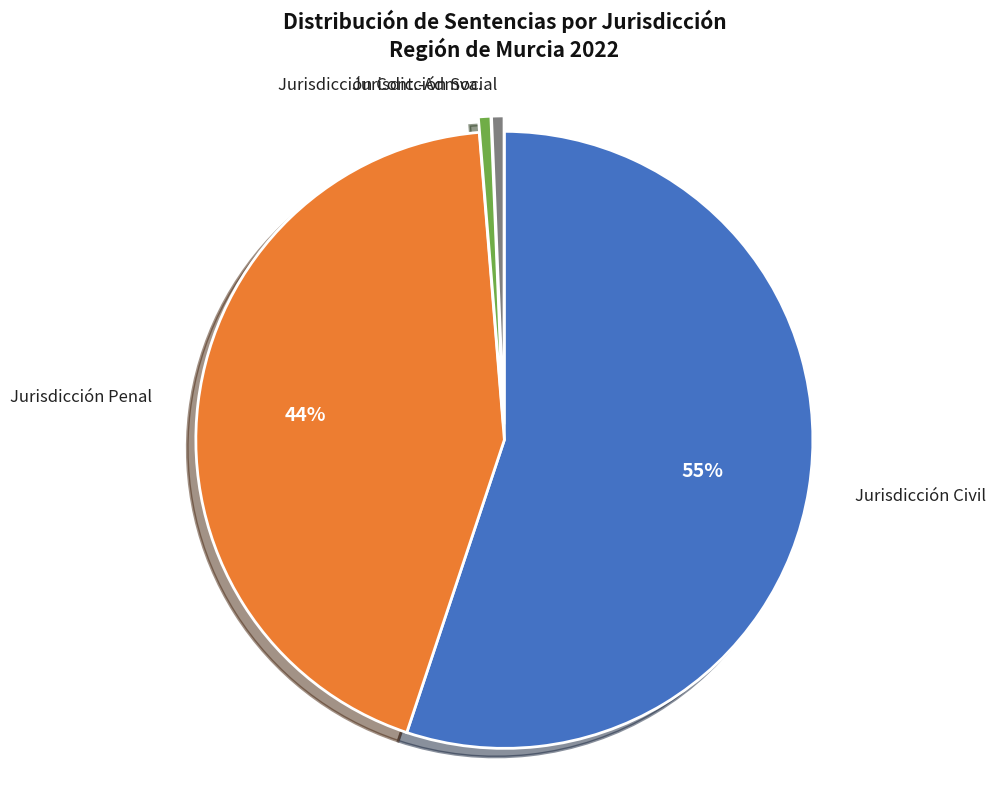

To the nearest percent, what is the average slice percentage?

25%